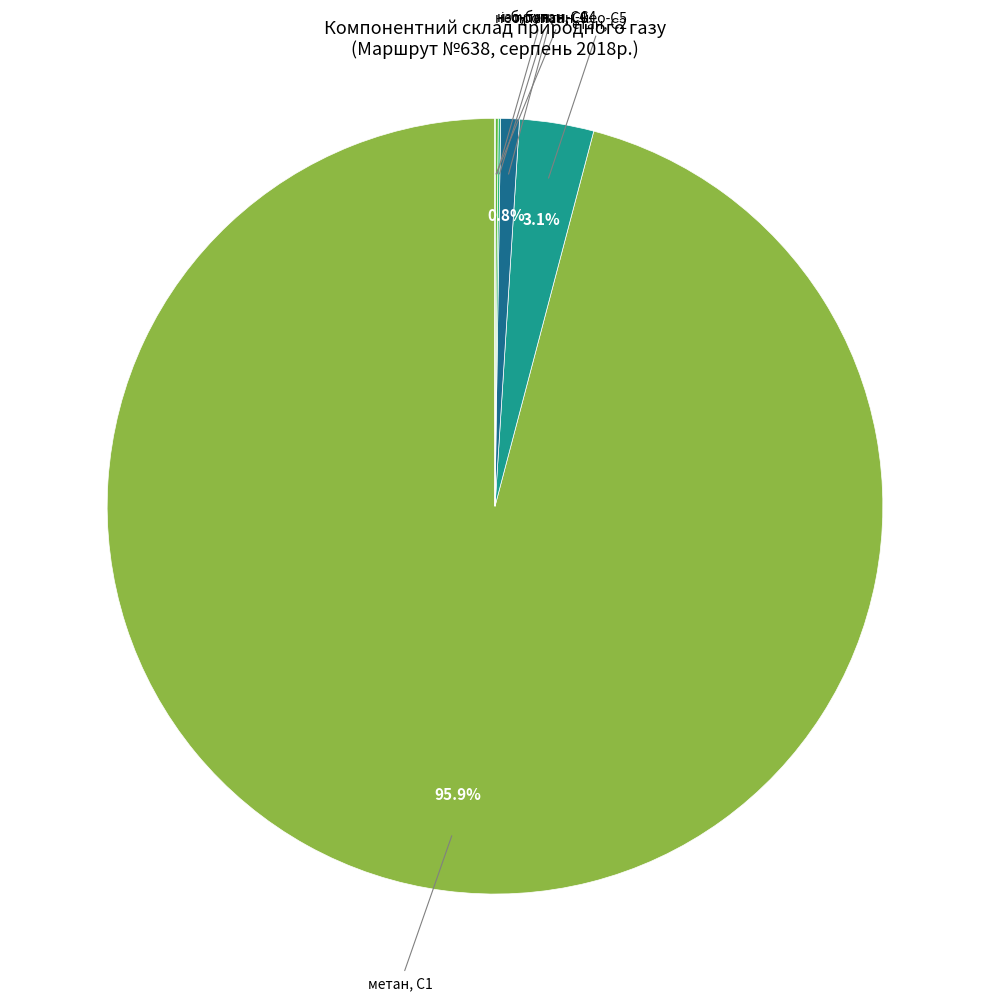

What is the smallest slice in the pie chart?

нео-пентан, нео-С5